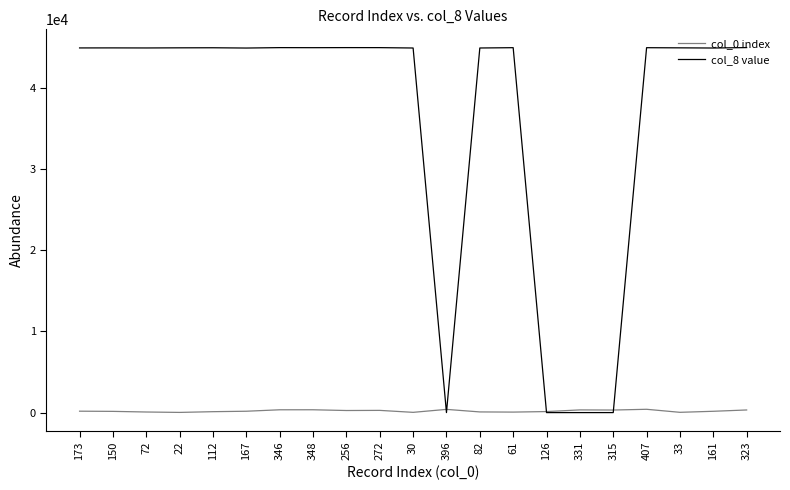

List the series in order of their peak value, lowest first.

col_0 index, col_8 value